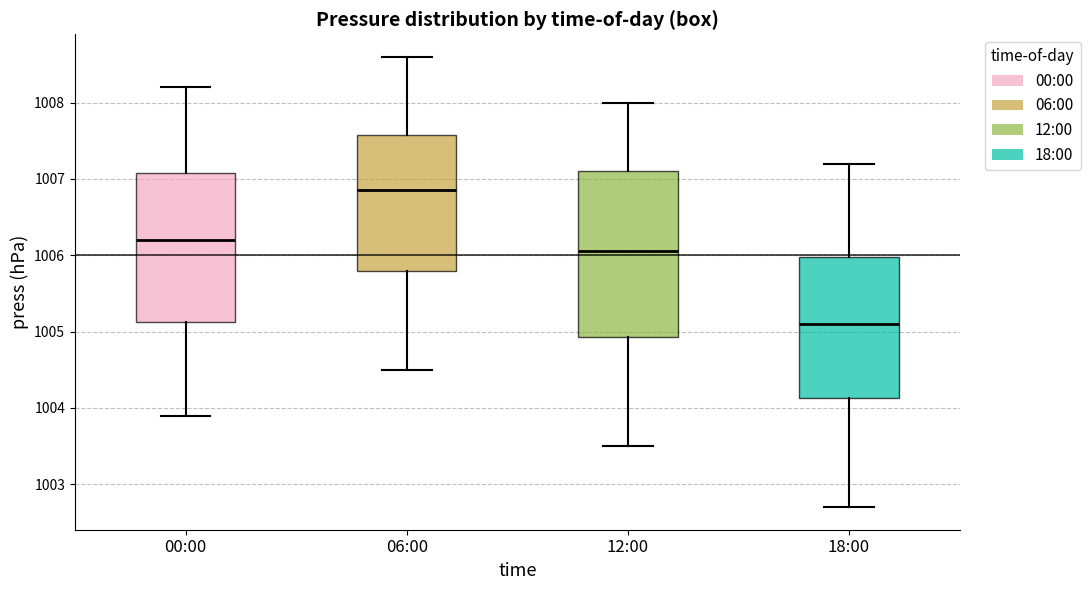

Reading left to right, transcribe this box plot: for each box, give where its median line is, the range the box spans, and where its two whiskers end, as read against the y-axis. The values are not printed on the chart, so give them approximately, as read against the axis.

00:00: median 1006.2, box 1005.1 to 1007.1, whiskers 1003.9 to 1008.2
06:00: median 1006.9, box 1005.8 to 1007.6, whiskers 1004.5 to 1008.6
12:00: median 1006.1, box 1004.9 to 1007.1, whiskers 1003.5 to 1008.0
18:00: median 1005.1, box 1004.1 to 1006.0, whiskers 1002.7 to 1007.2